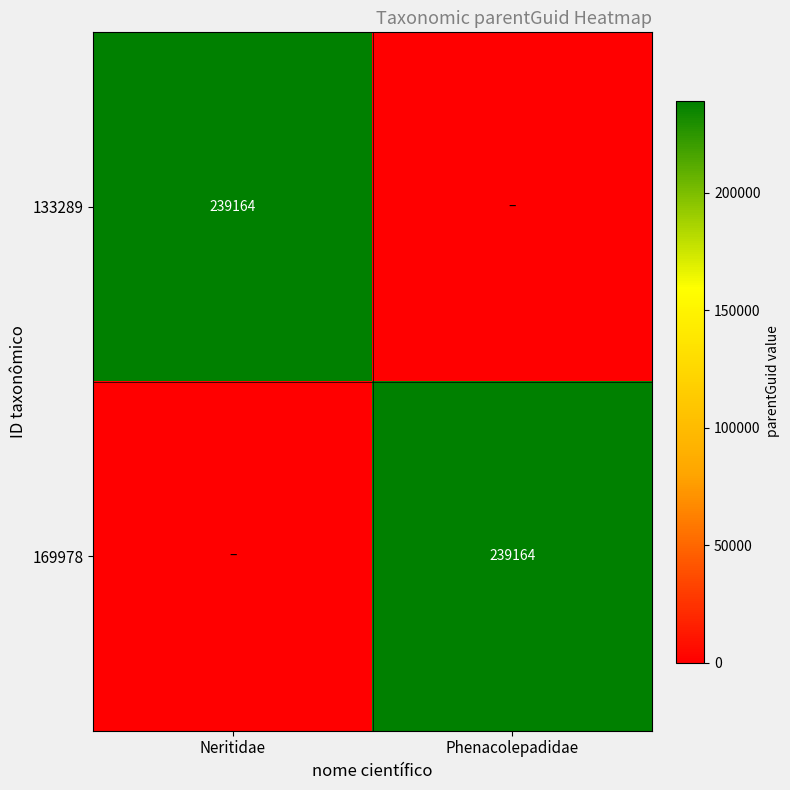

The 169978 series shows 357469 at Phenacolepadidae. True or false?

False